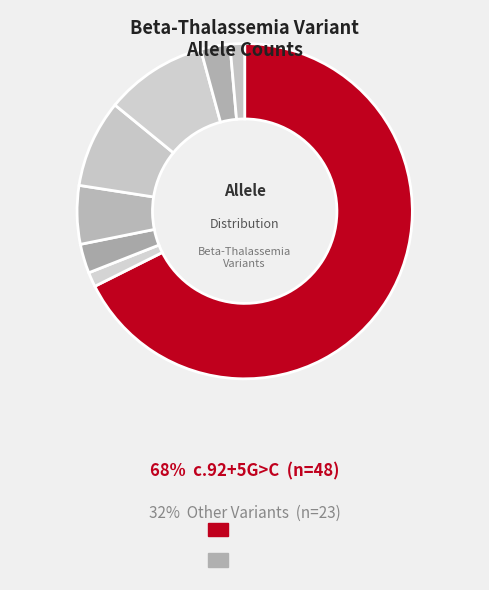

Which category has the biggest portion of the pie?

c.92+5G>C